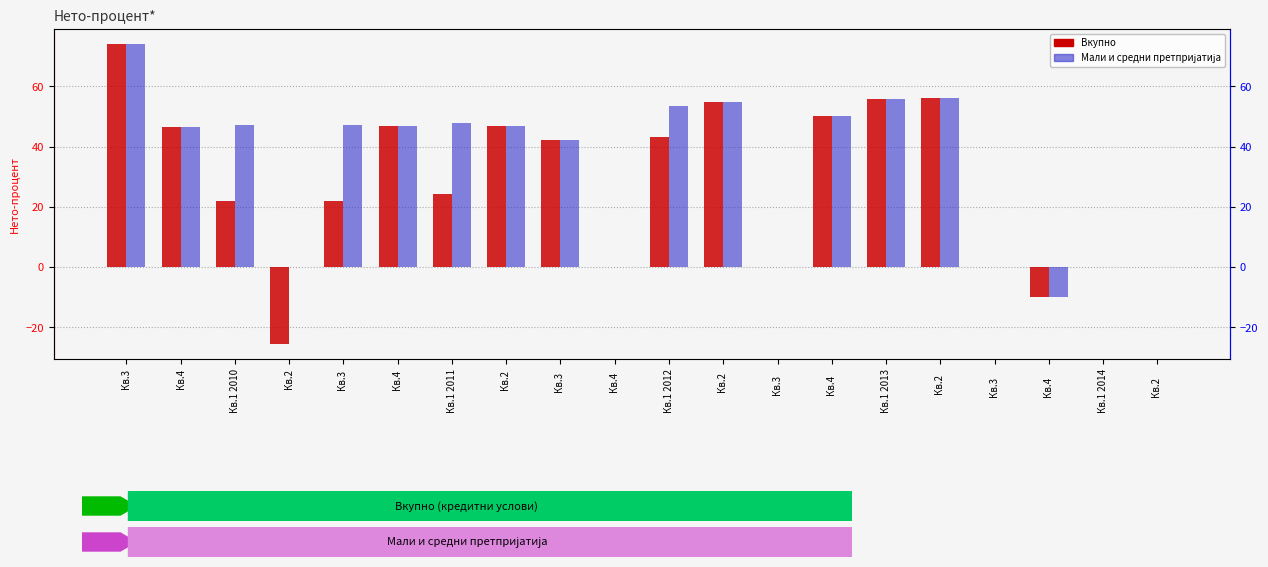

Is the value of Мали и средни претпријатија at Кв.1 2014 greater than the value of Вкупно at Кв.2    ?

No